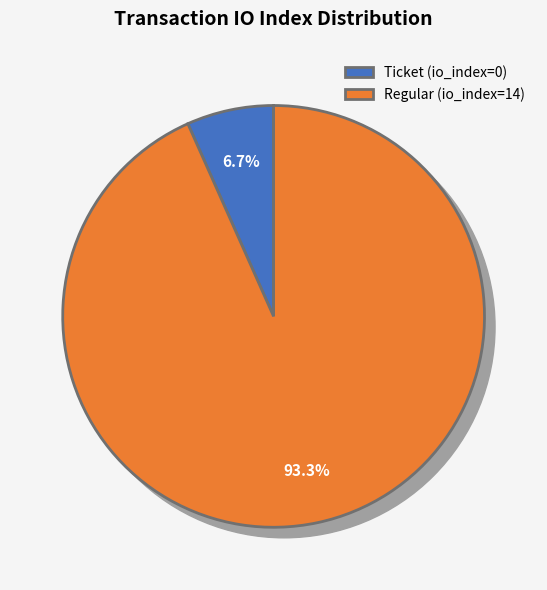

To the nearest percent, what is the average slice percentage?

50%